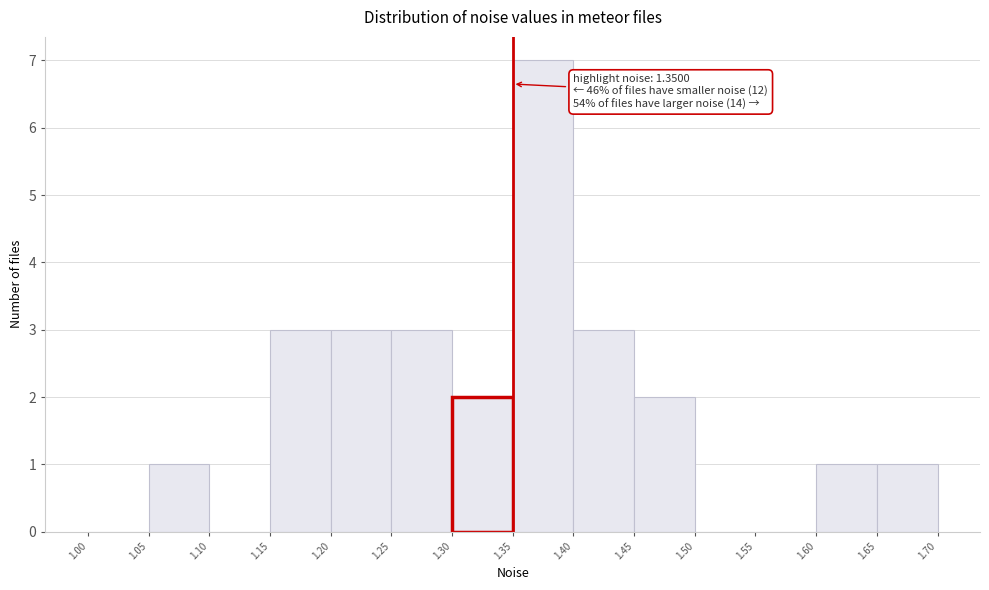

Which range on the x-axis has the tallest bar?

1.35 to 1.40